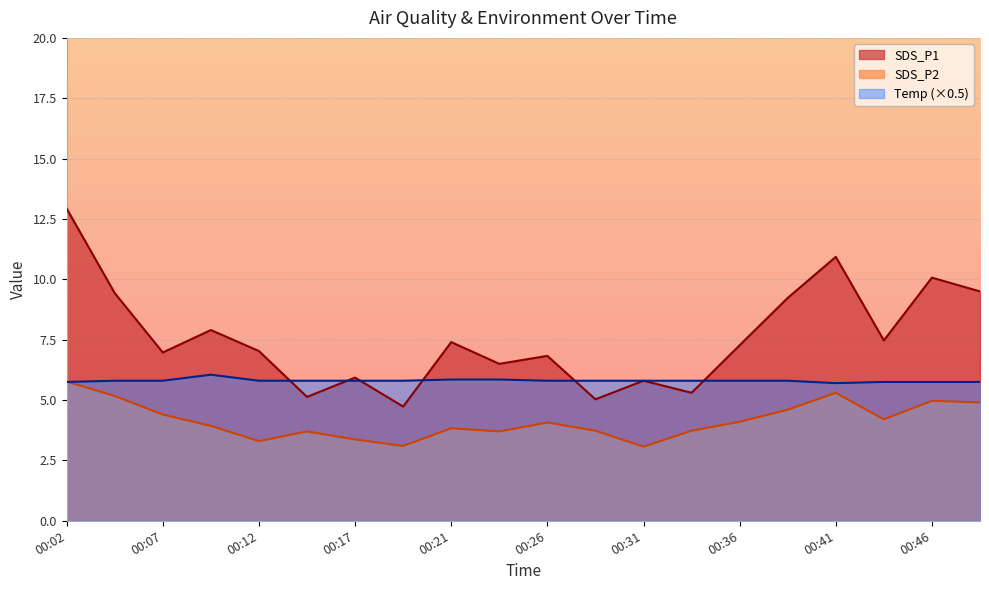

What is the lowest value of the Temp series?

5.7